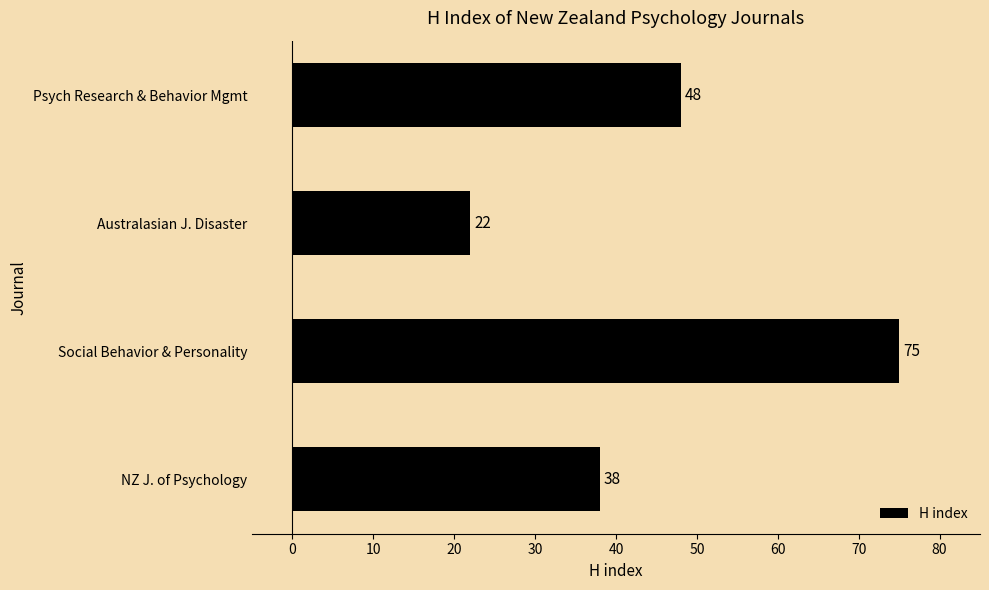

Reading bottom to top, extract all data points from this chart.

38	75	22	48